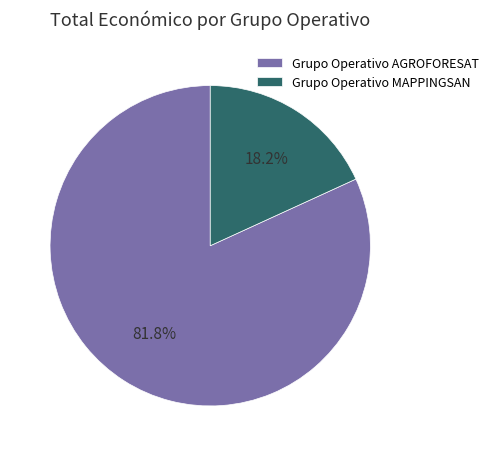

What percentage is NOT represented by Grupo Operativo MAPPINGSAN?

81.8%